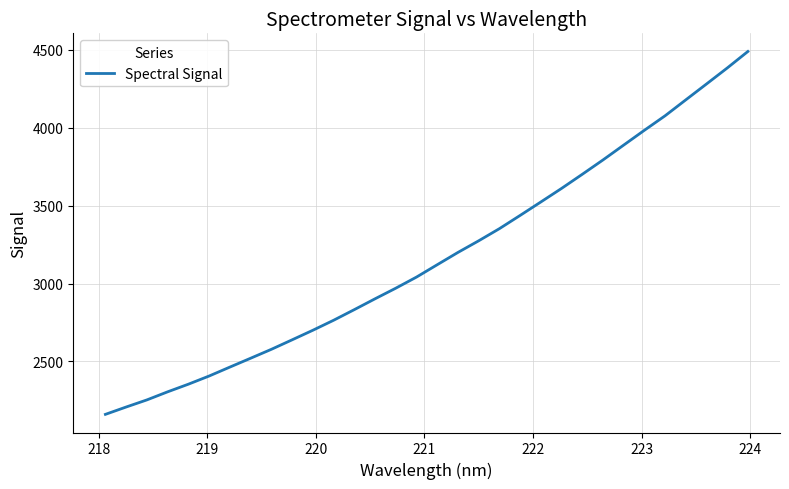

What is the maximum value shown in the chart?

4488.7